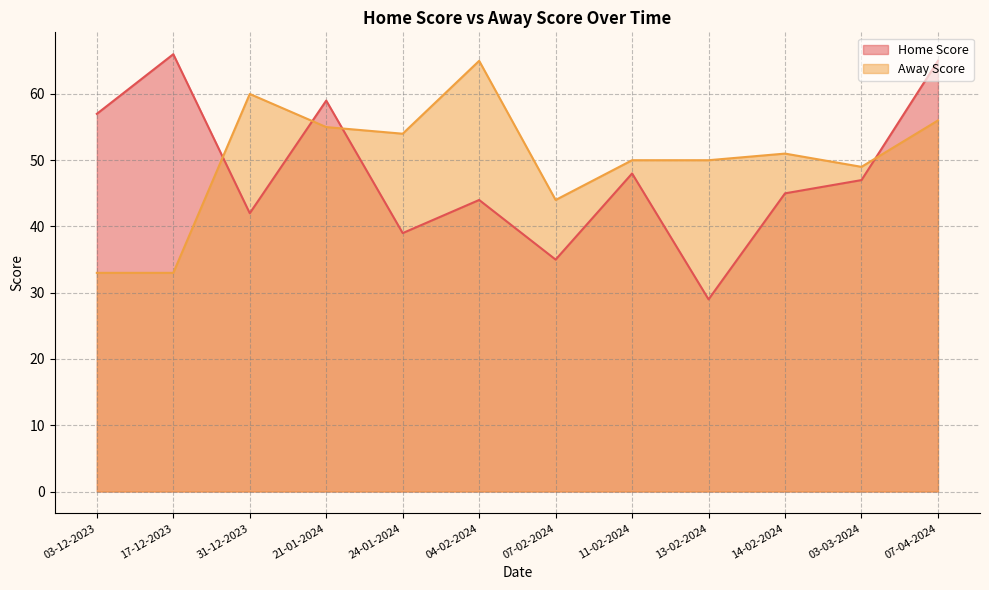

Does the chart display data point markers on the line(s)?

No